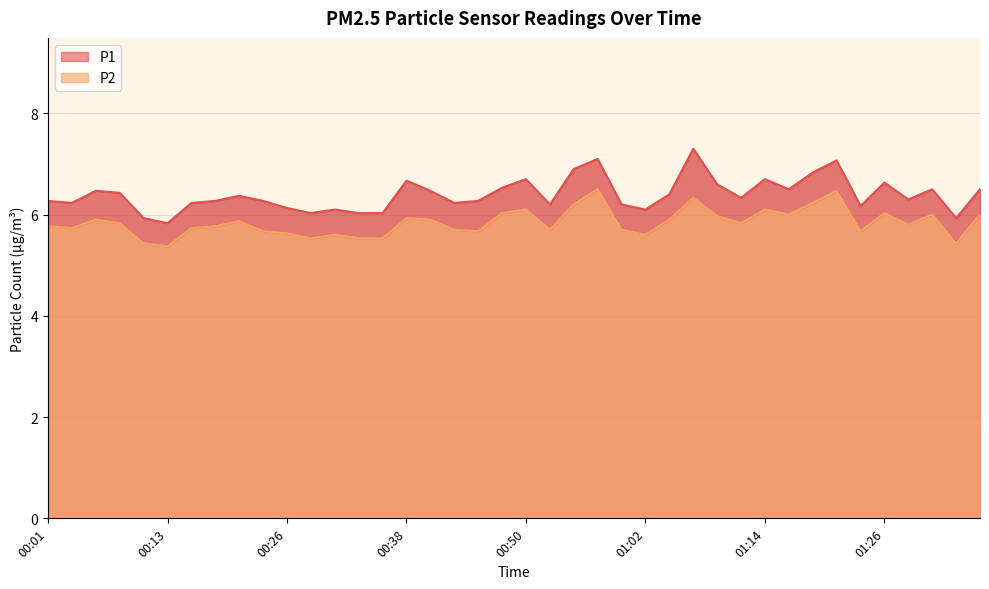

At 00:35, list the series in order from smallest to largest.

P2, P1